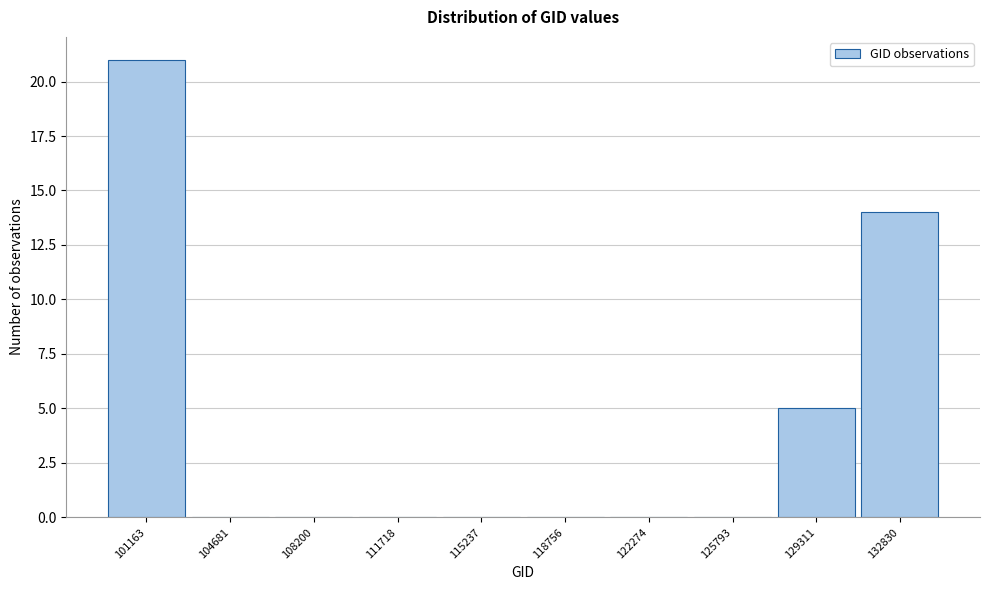

Reading right to left, list all the values displayed in this chart.

132830=14	129311=5	125793=0	122274=0	118756=0	115237=0	111718=0	108200=0	104681=0	101163=21